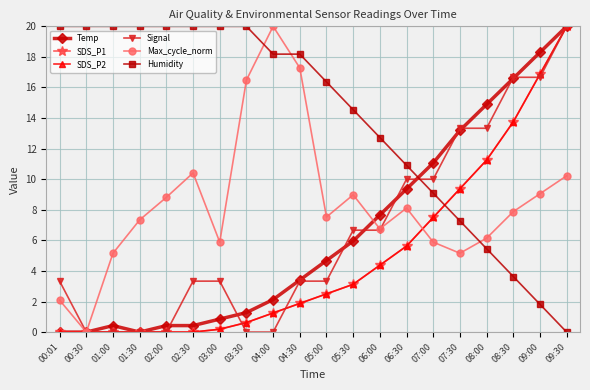

Which series ends up on top after the final intersection of Signal and SDS_P1?

SDS_P1